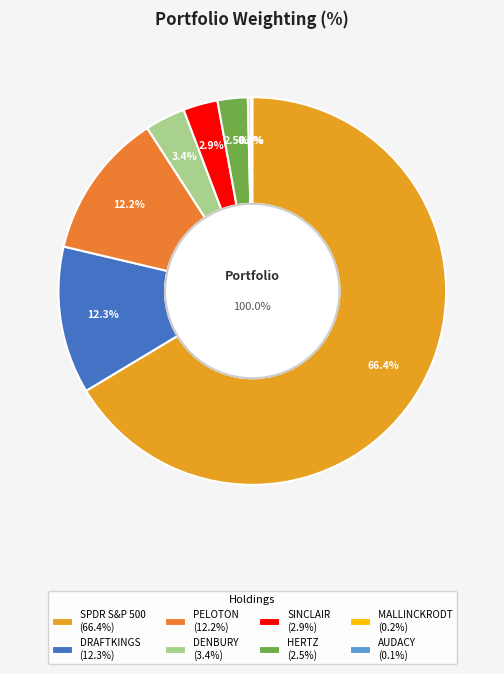

True or false: DRAFTKINGS INC NEW accounts for 27% of the total.

False